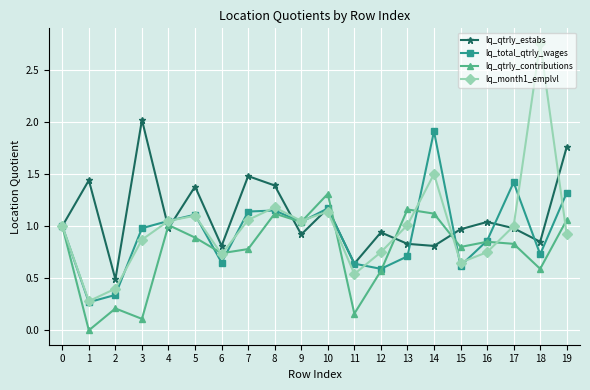

The lq_month1_emplvl series shows 0.4 at 1. True or false?

False